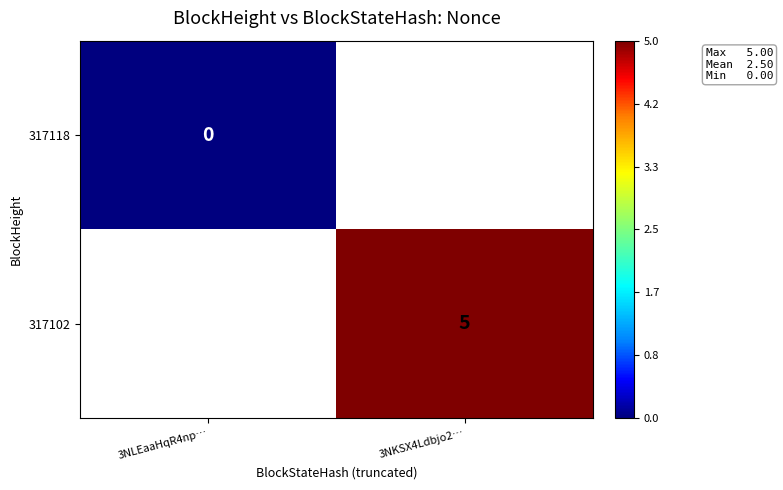

Which has a higher value, 3NLEaaHqR4np… or 3NKSX4Ldbjo2…?

3NKSX4Ldbjo2…